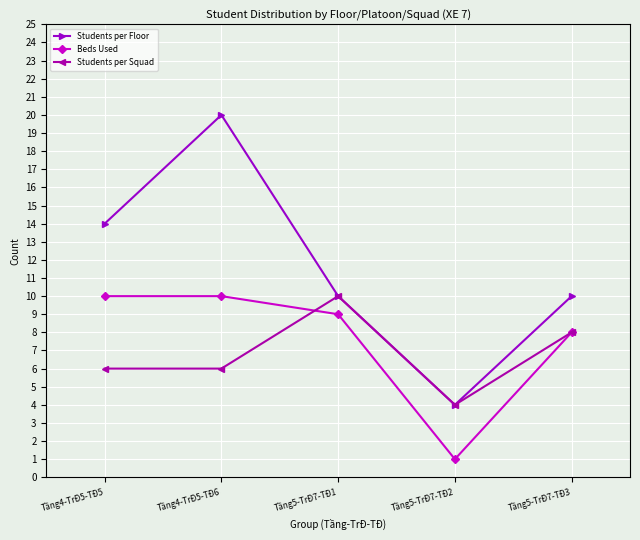

What is the average value of the Students per Floor series?

12